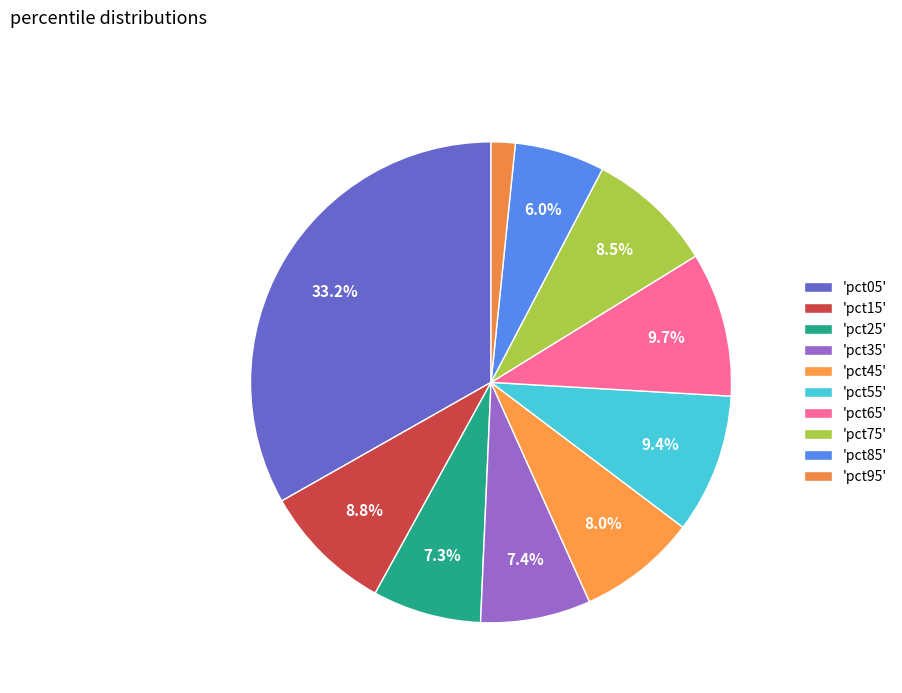

To the nearest percent, what is the average slice percentage?

10%